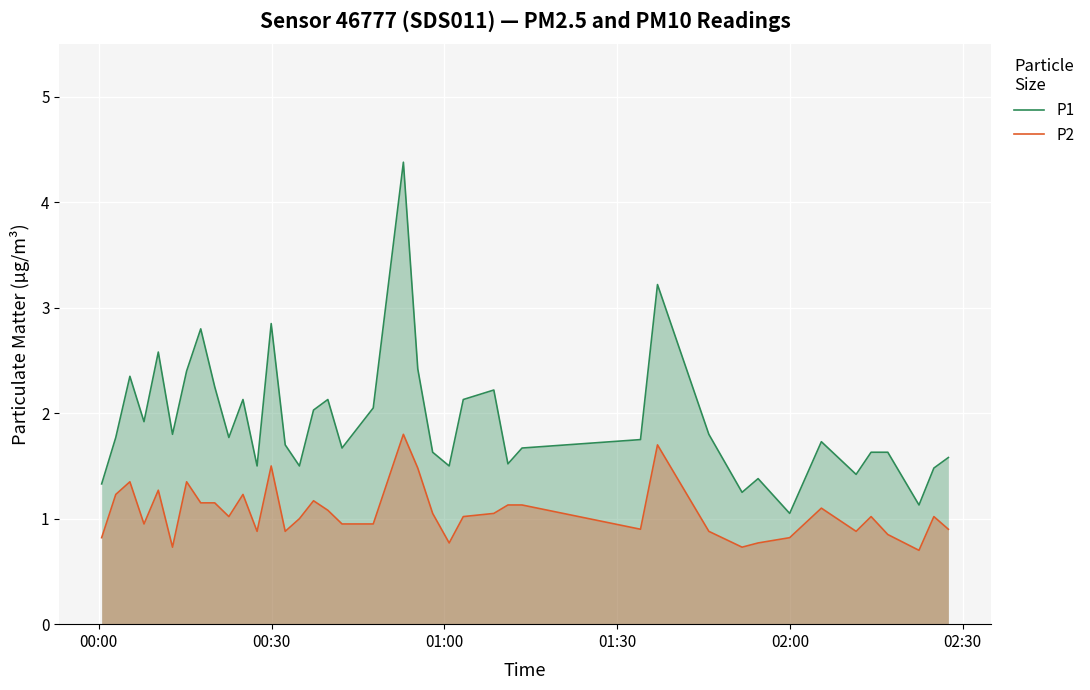

Which series has the largest range (max minus min)?

P1